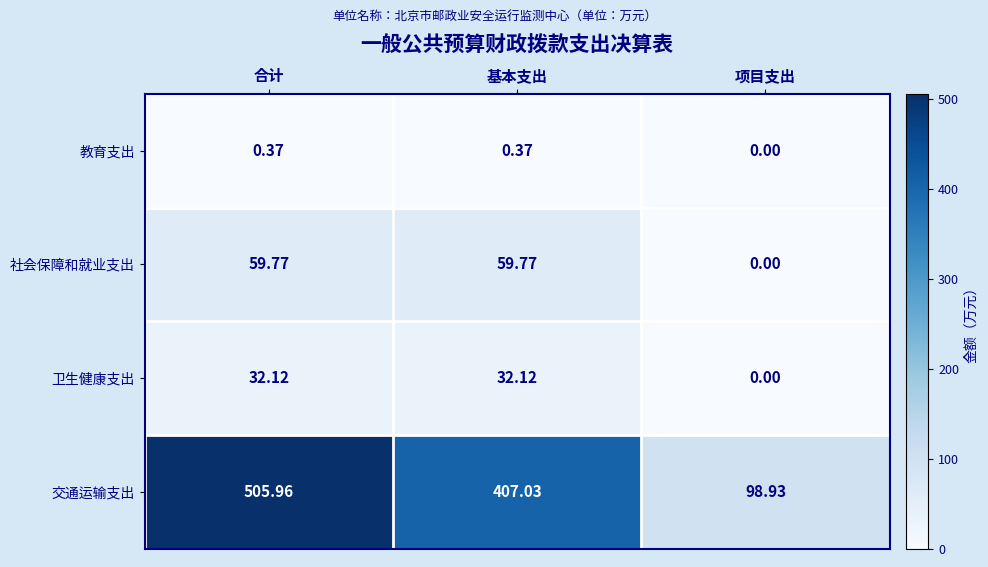

At which category is the sum across all series the highest?

合计